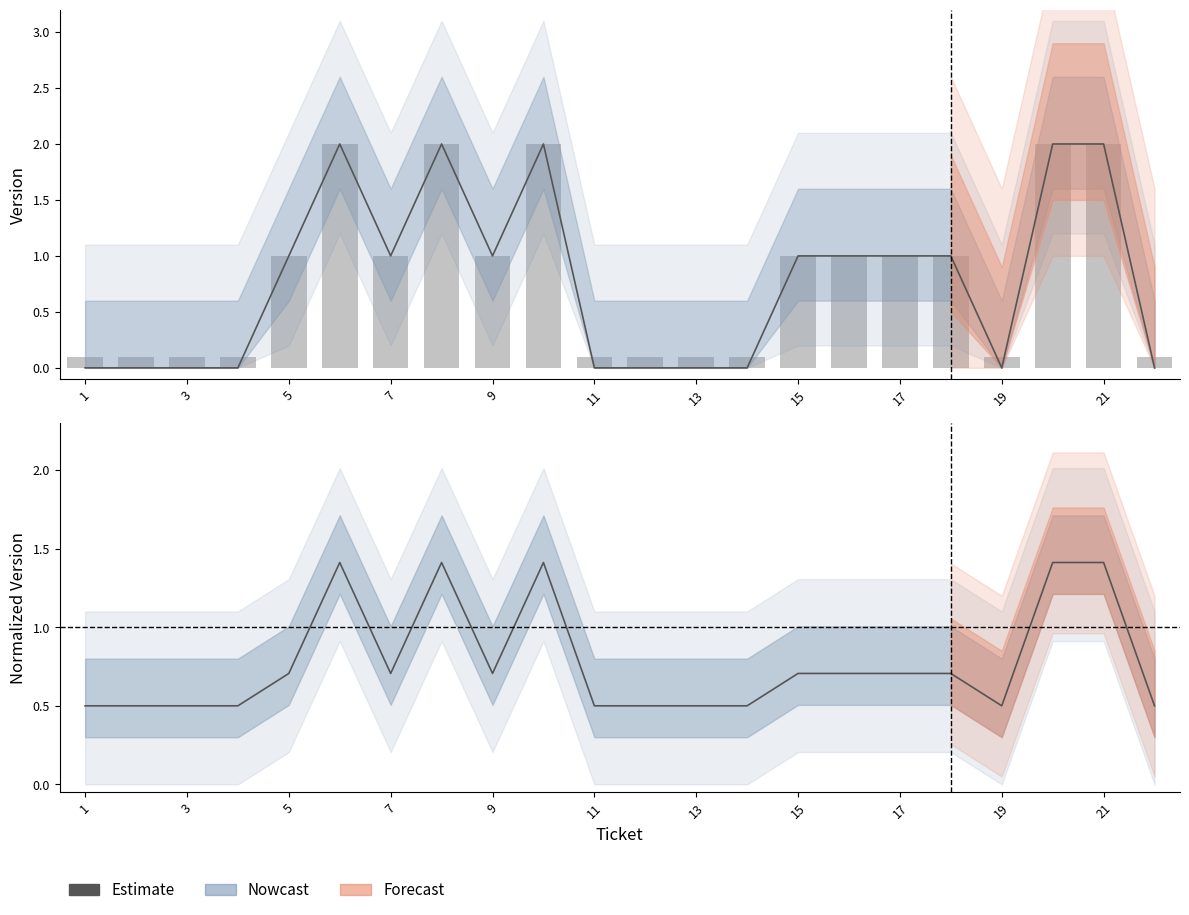

What is the approximate value of version at 13?

0.1